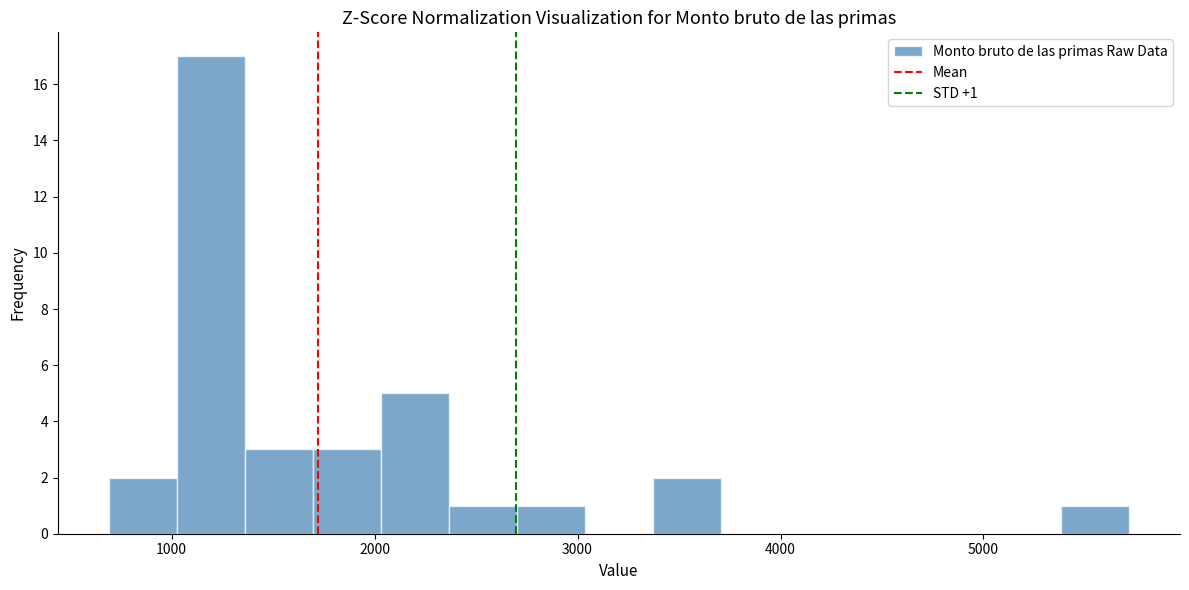

Read against the x-axis, roughly where is the centre of the tallest bar?

1200